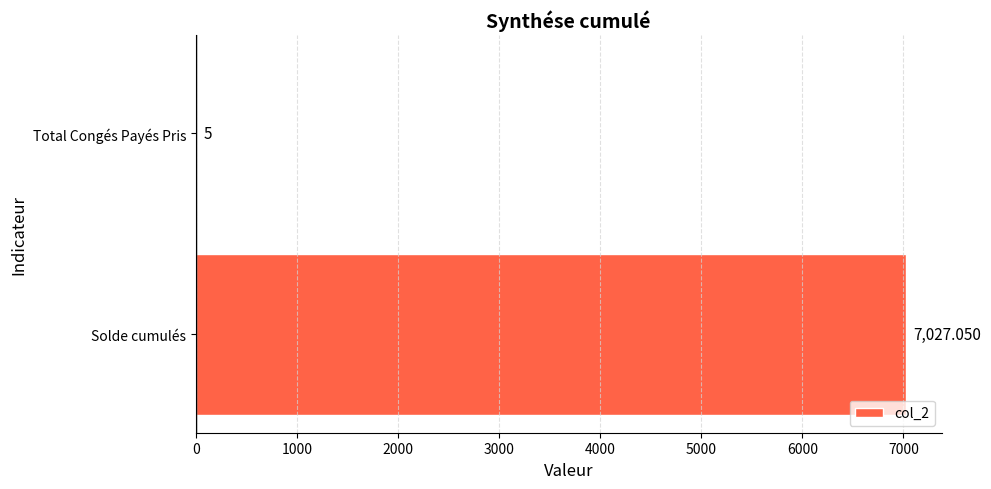

What is the average value?

3516.0